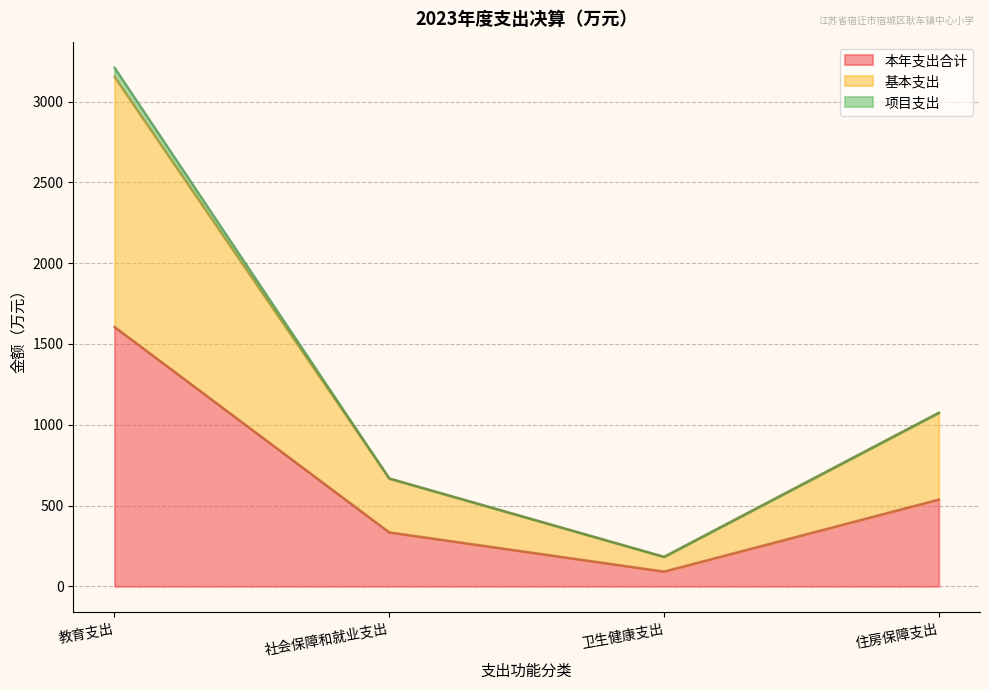

What is the spread (max minus min) of values at 社会保障和就业支出?

333.7